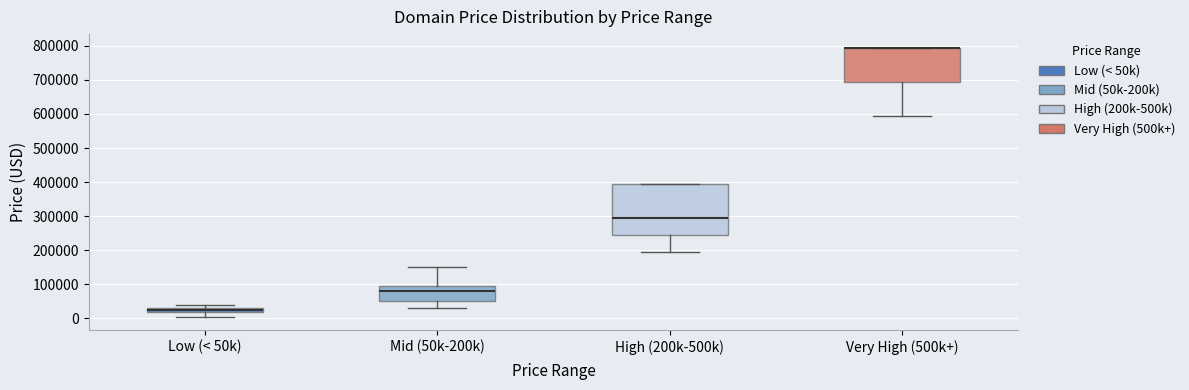

Where is the lower edge of the box for High (200k-500k) on the y-axis? The values are not printed on the chart, so give them approximately, as read against the axis.

240000